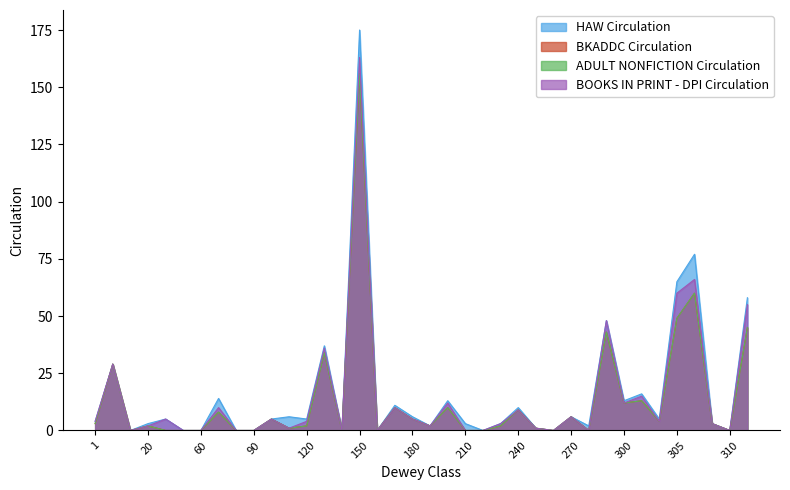

Is it true that HAW Circulation equals 48 at 290?

True